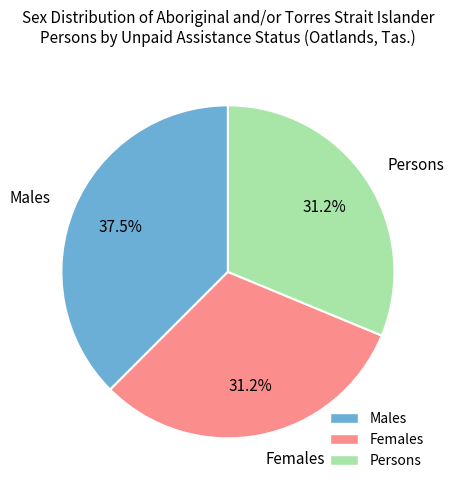

To the nearest percent, what is the average slice percentage?

33%